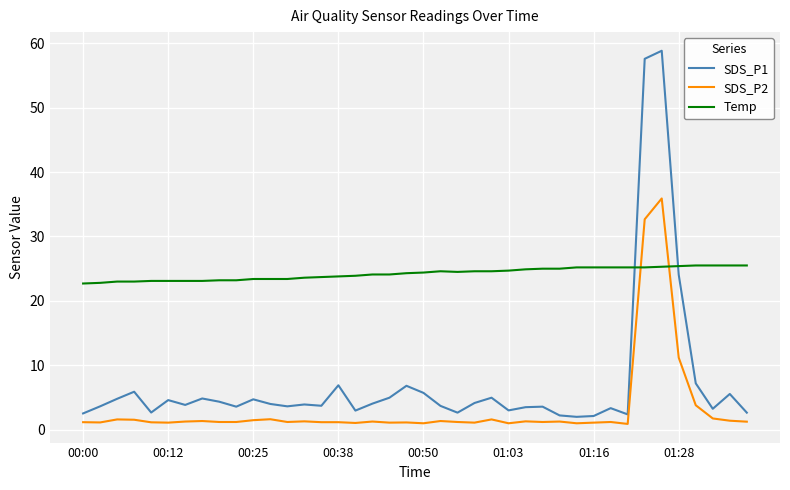

Which series has the largest total across all categories?

Temp